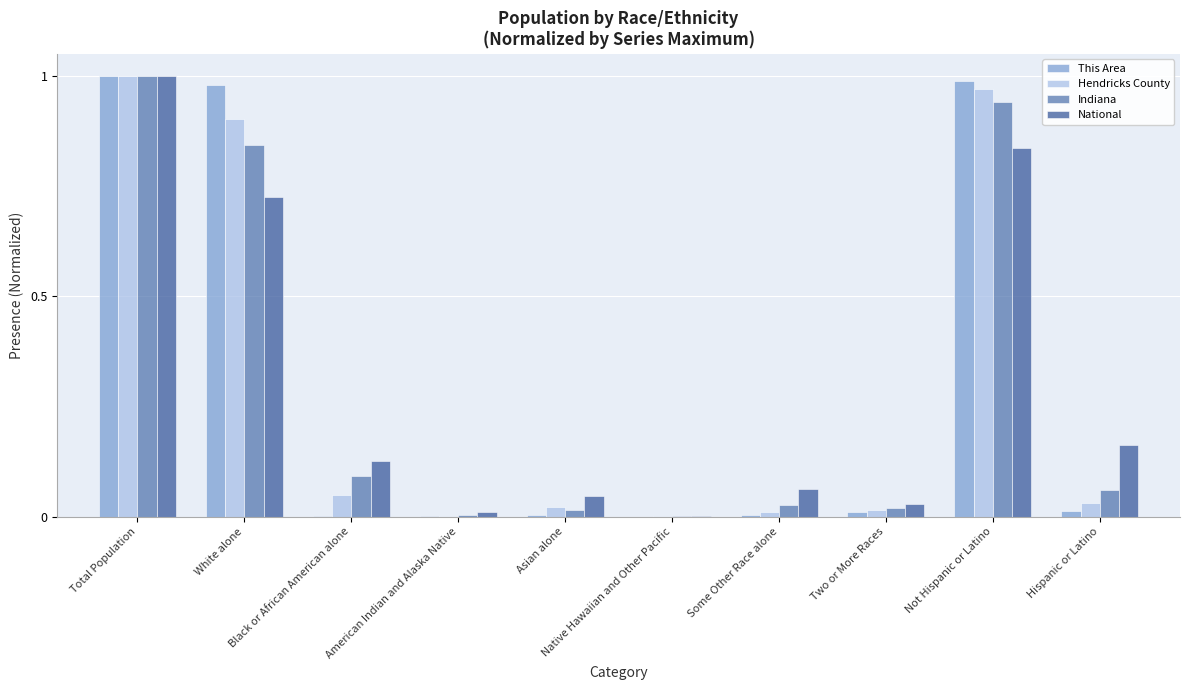

The value of National at White alone is 0.4. True or false?

False